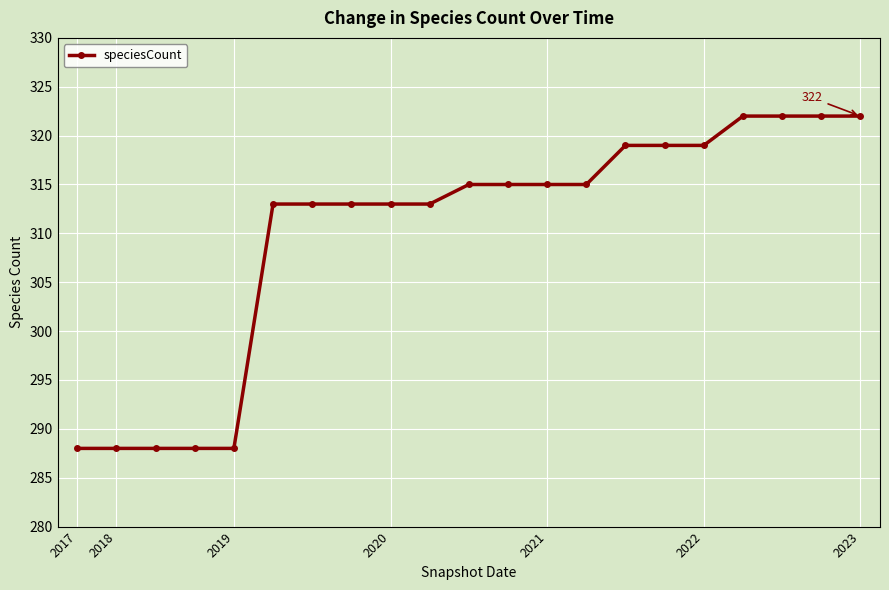

What is the minimum value shown in the chart?

288